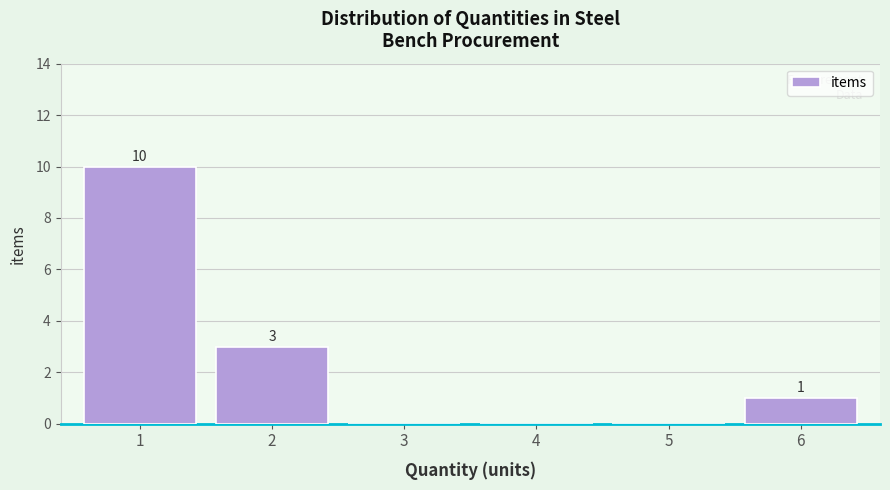

Reading left to right, transcribe all the data shown in this chart.

1=10	2=3	3=0	4=0	5=0	6=1